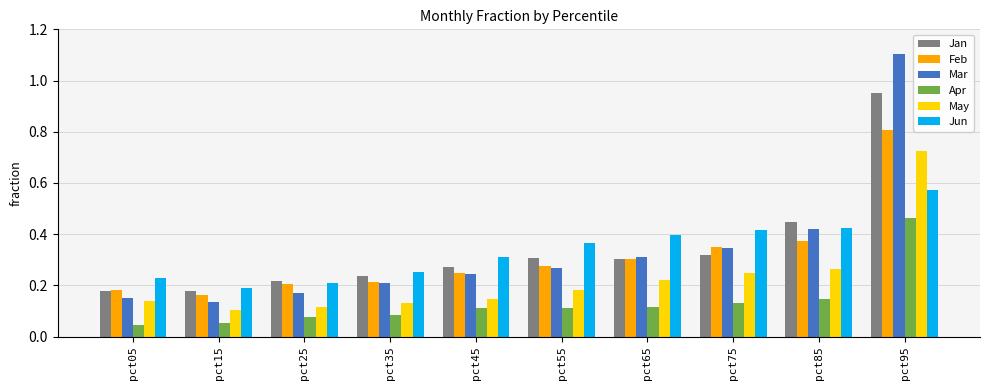

What is the sum of all Jun values?

3.4